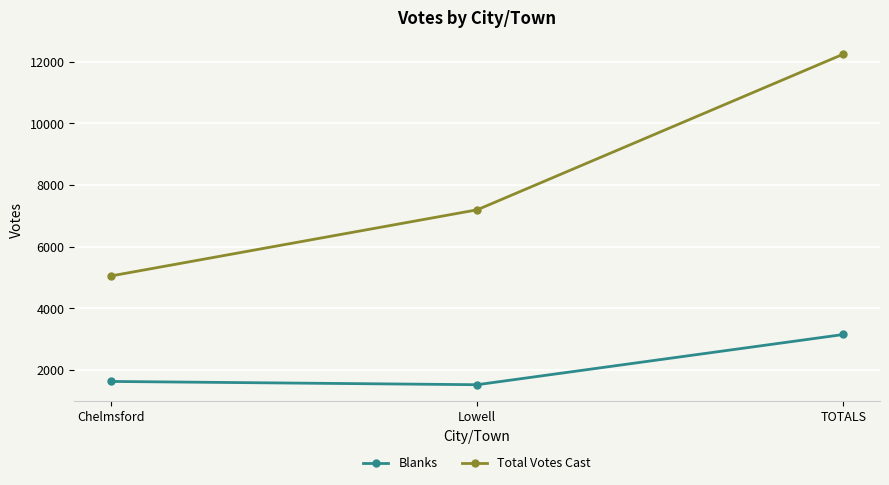

How many values in the Total Votes Cast series are below 7192?

1